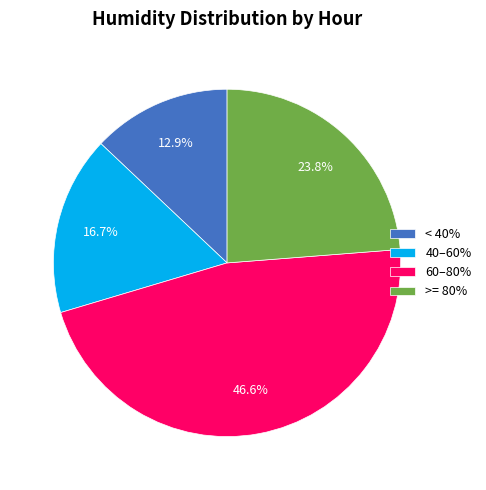

Is there any slice that represents more than half of the pie?

No